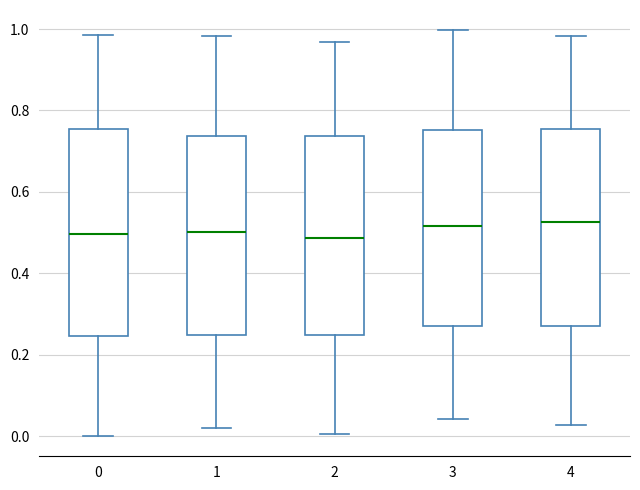

Reading left to right, read every box against the y-axis: the position of its median line, the range the box covers, and the ends of its whiskers. The values are not printed on the chart, so give them approximately, as read against the axis.

0: median 0.50, box 0.24 to 0.76, whiskers 0.00 to 0.98
1: median 0.50, box 0.24 to 0.74, whiskers 0.02 to 0.98
2: median 0.48, box 0.24 to 0.74, whiskers 0.00 to 0.96
3: median 0.52, box 0.26 to 0.76, whiskers 0.04 to 1.00
4: median 0.52, box 0.28 to 0.76, whiskers 0.02 to 0.98